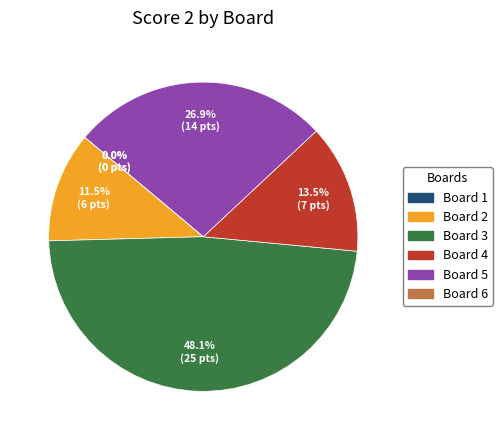

Do Board 6 and Board 2 together represent more than half of the pie?

No